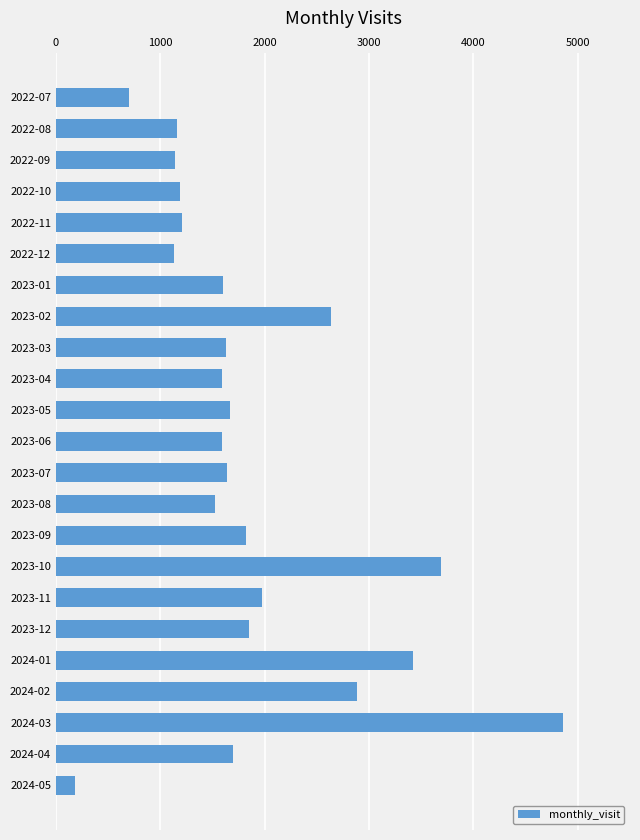

The value at 2022-12 is 1800. True or false?

False